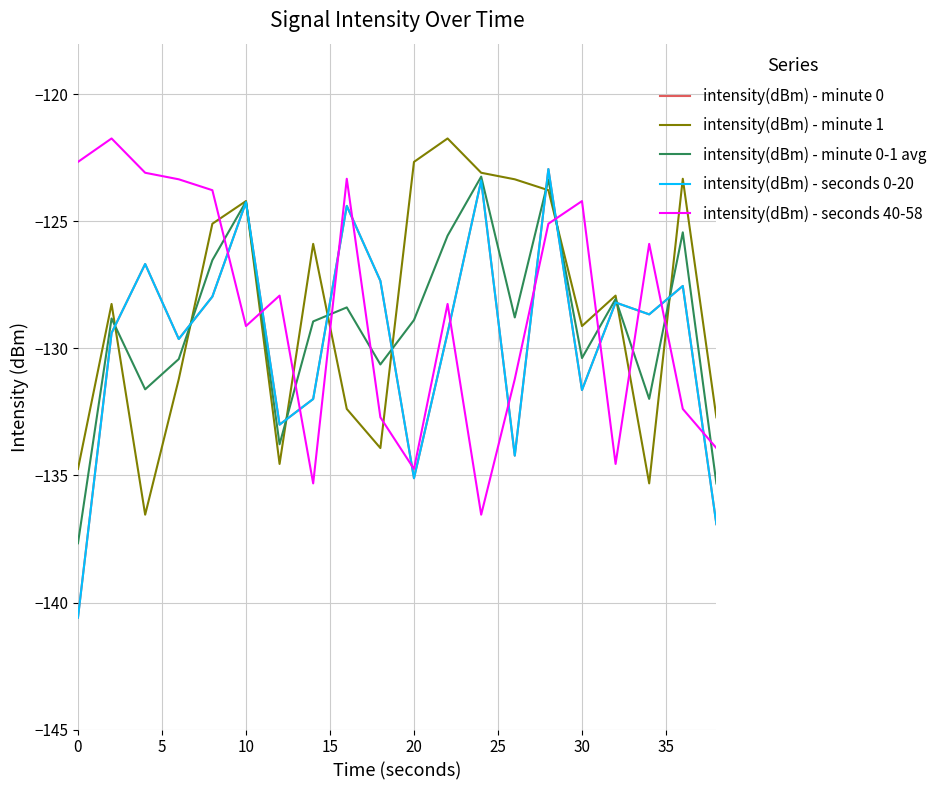

True or false: intensity(dBm) - minute 0 and intensity(dBm) - minute 1 intersect in this chart.

True